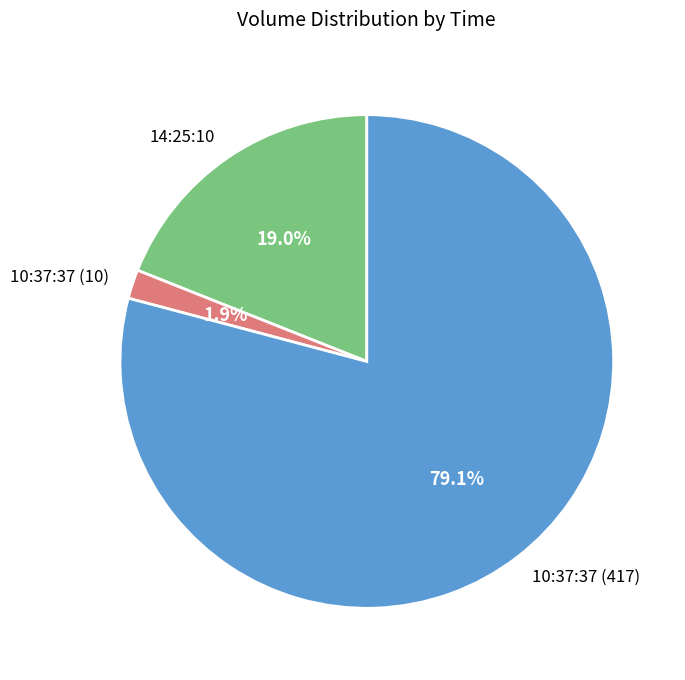

Is there a majority slice in this chart?

Yes